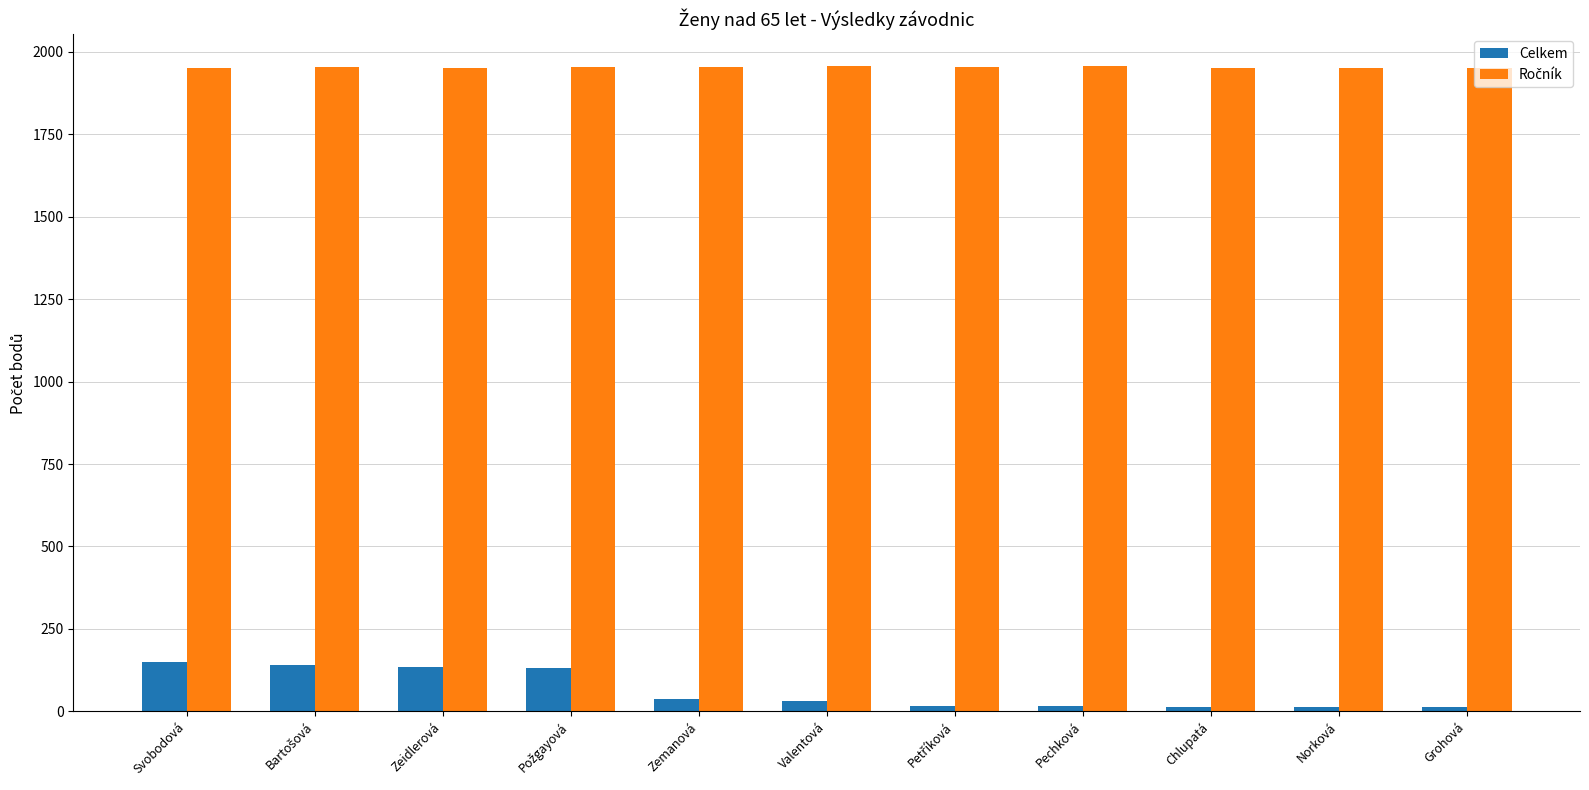

What is the greatest value displayed?

1956